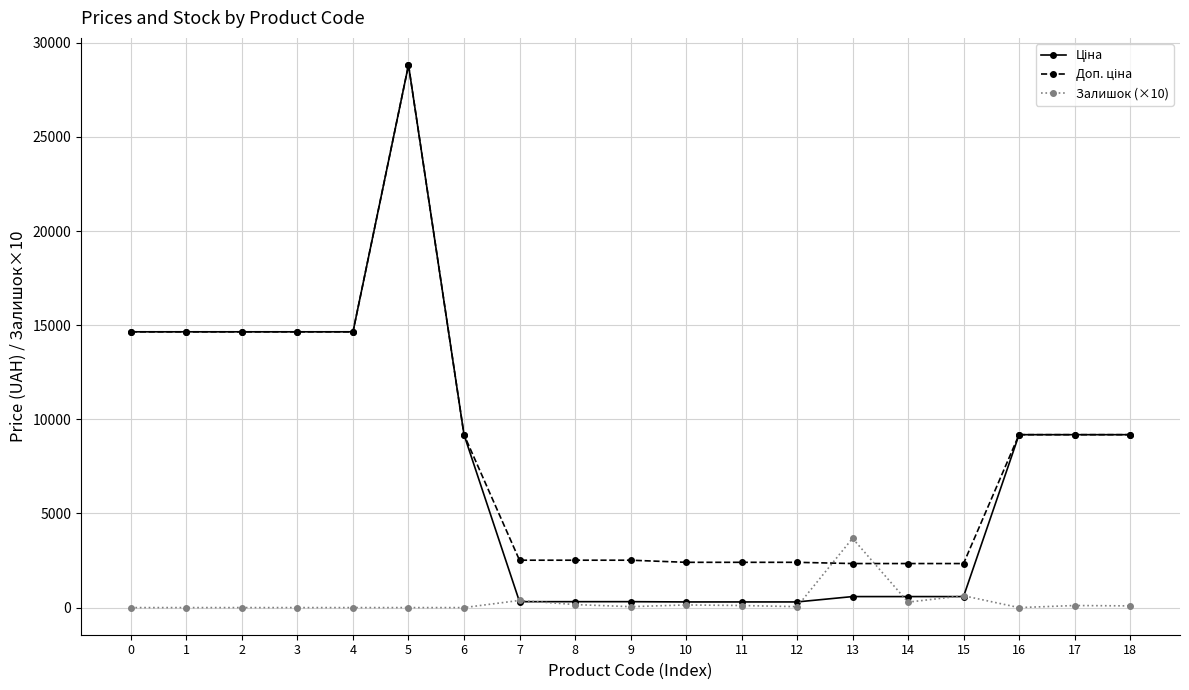

The value of Залишок (×10) at 1 is -1907.0. True or false?

False